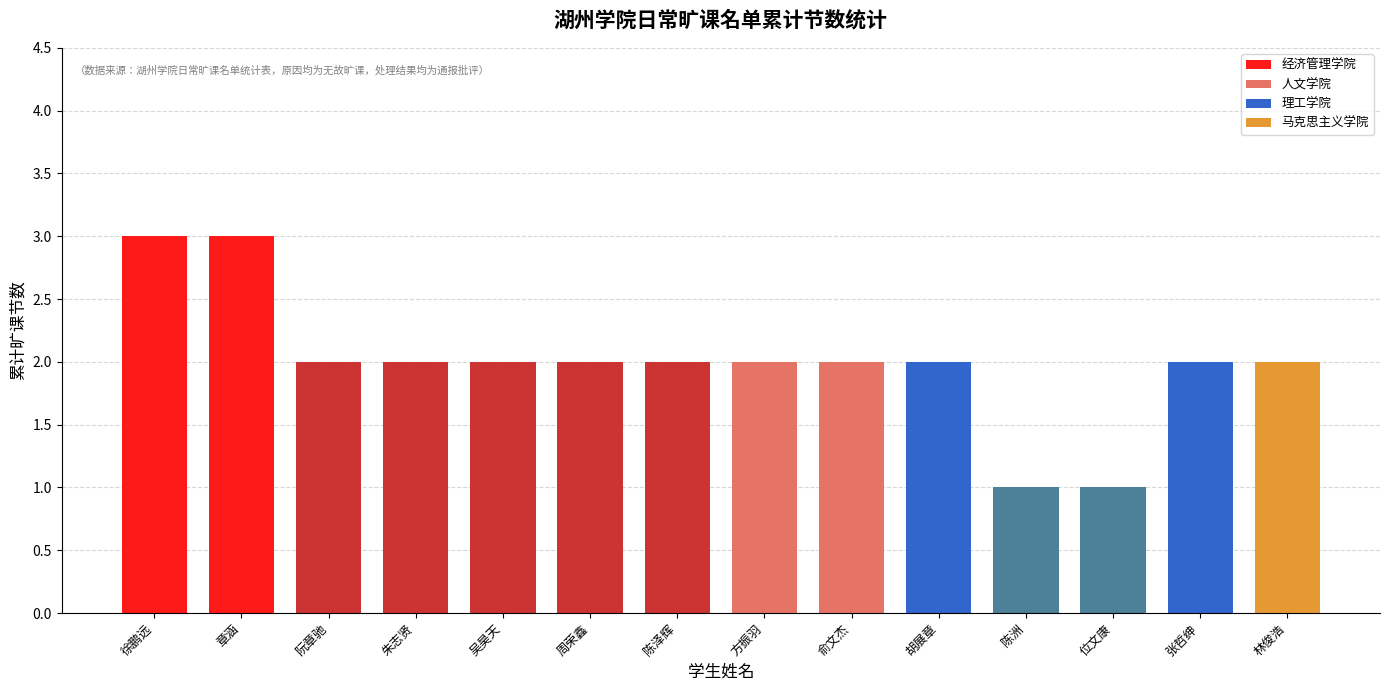

What is the sum of all values?

28